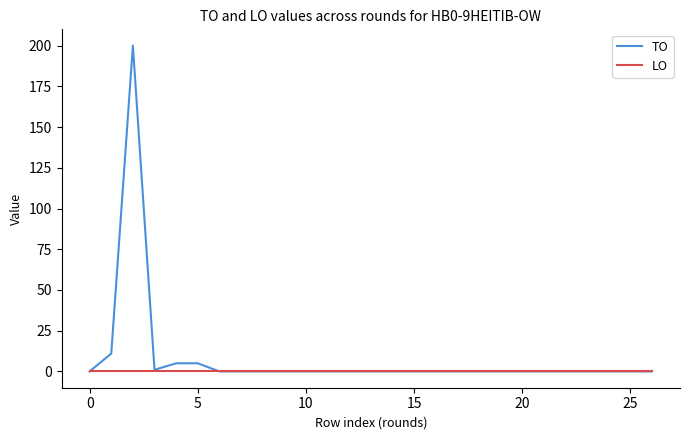

How many lines are shown in the chart?

2